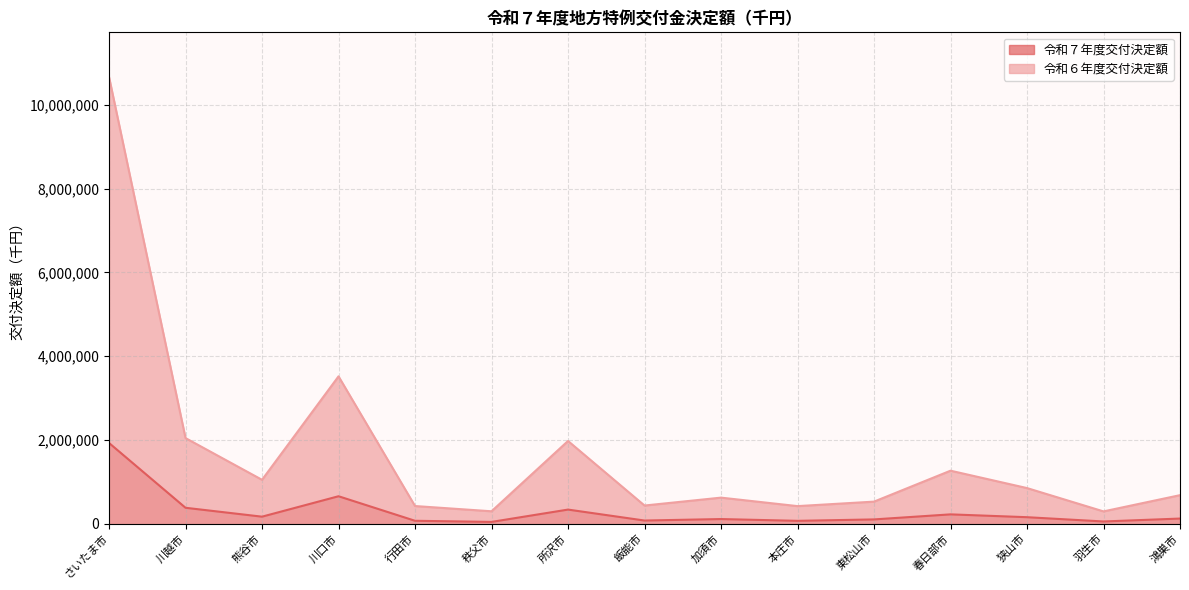

Reading right to left, list all the values displayed in this chart.

令和７年度交付決定額: 鴻巣市=123224	羽生市=53604	狭山市=155731	春日部市=223348	東松山市=102783	本庄市=68814	加須市=111424	飯能市=76062	所沢市=337600	秩父市=43091	行田市=70122	川口市=656217	熊谷市=168328	川越市=380631	さいたま市=1928240
令和６年度交付決定額: 鴻巣市=681975	羽生市=294403	狭山市=851299	春日部市=1266488	東松山市=527570	本庄市=420507	加須市=623104	飯能市=434508	所沢市=1976104	秩父市=297091	行田市=422267	川口市=3519555	熊谷市=1048769	川越市=2045318	さいたま市=10668654